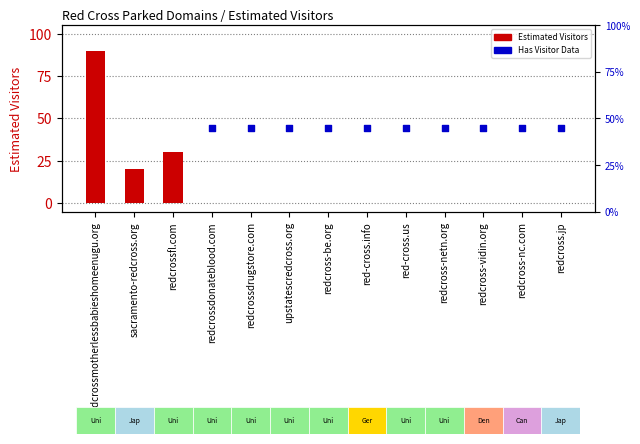

Is the value of Estimated Visitors at redcross-be.org greater than the value of Has Visitor Data at redcrossdonateblood.com?

No